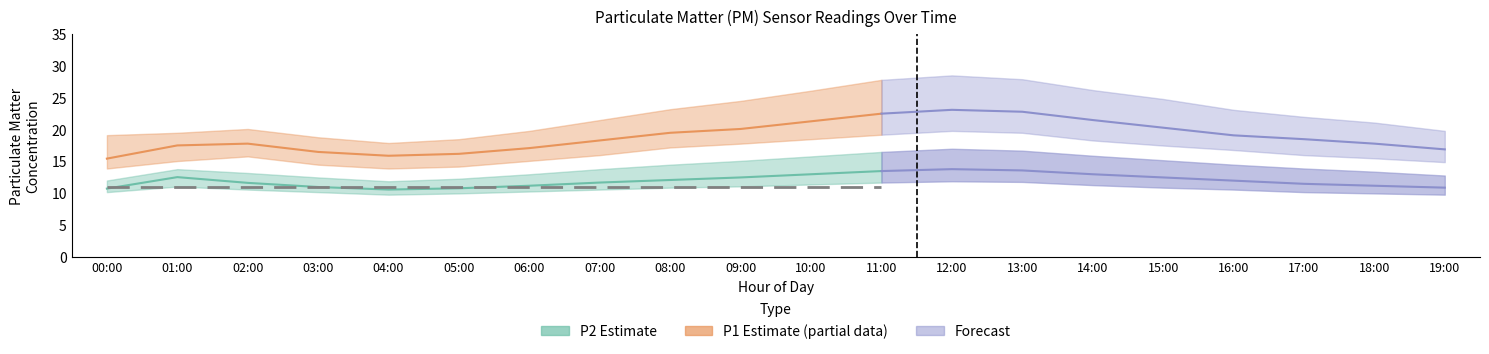

What is the total value across all series at 15:00?

101.2